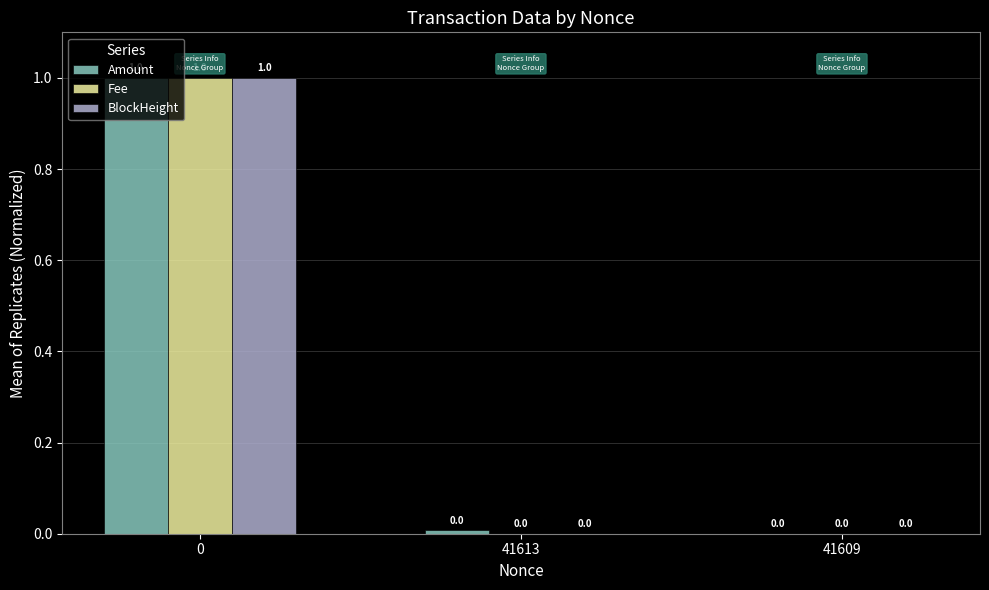

Is the value of Amount at 41613 greater than the value of BlockHeight at 0?

No